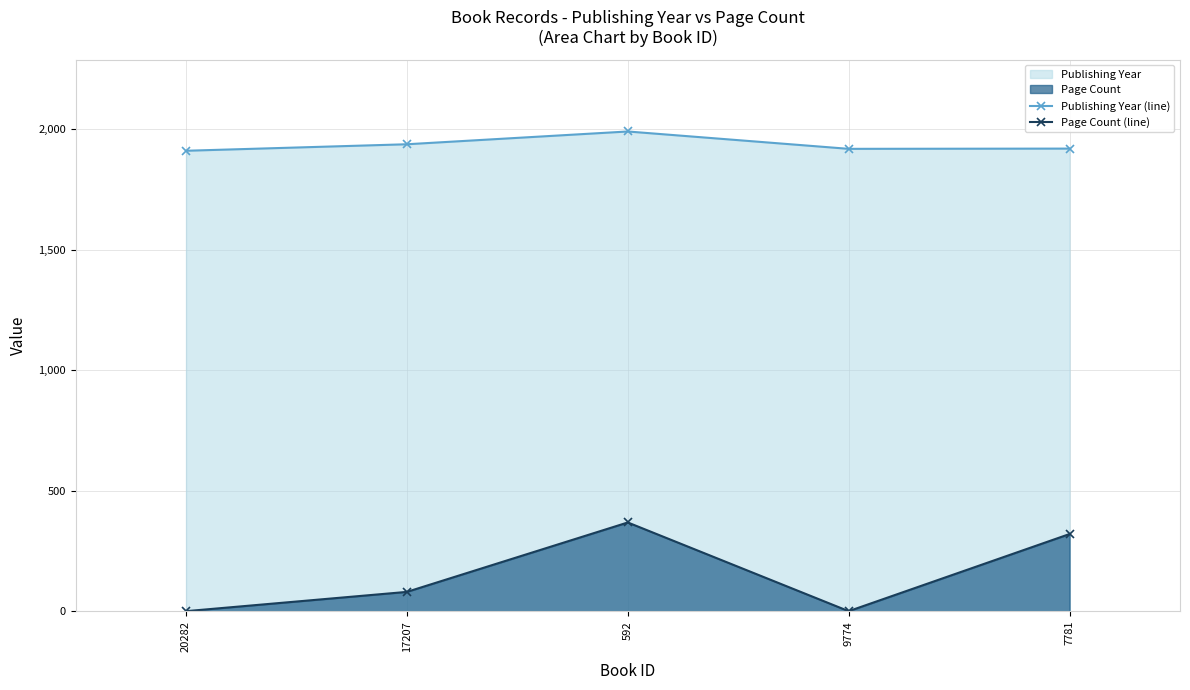

What is the label of the 2nd point from the left?

17207